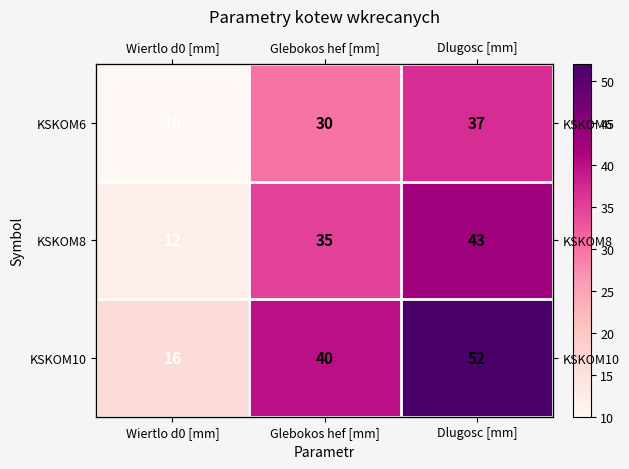

What is the sum of the KSKOM8 values at Glebokos hef [mm] and Dlugosc [mm]?

78